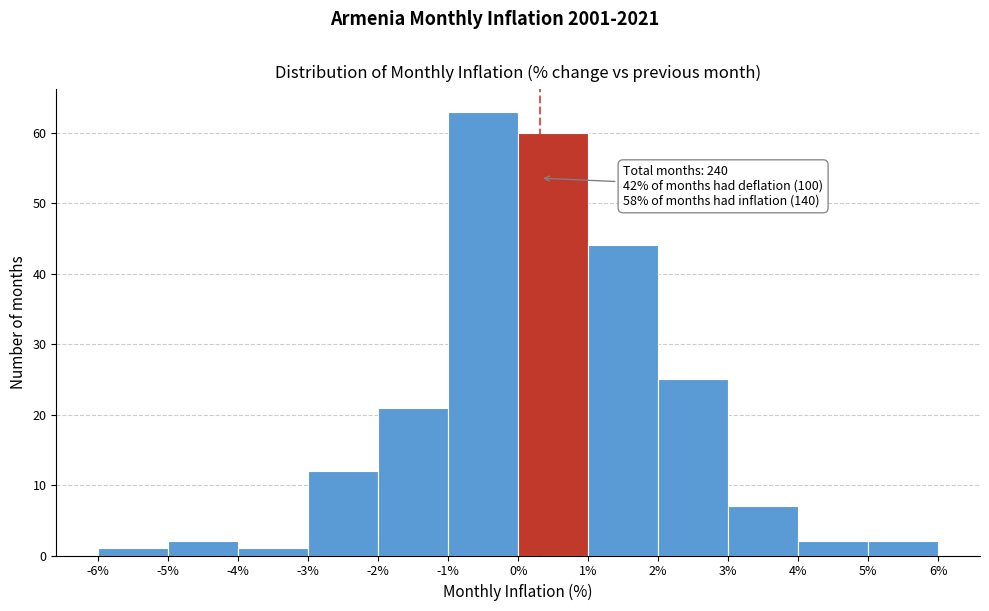

Over which range of the x-axis is the bar tallest?

-1% to 0%